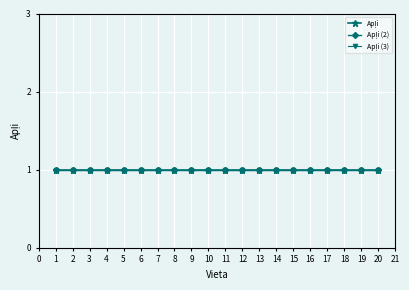

True or false: Apļi and Vieta cross at least once.

False